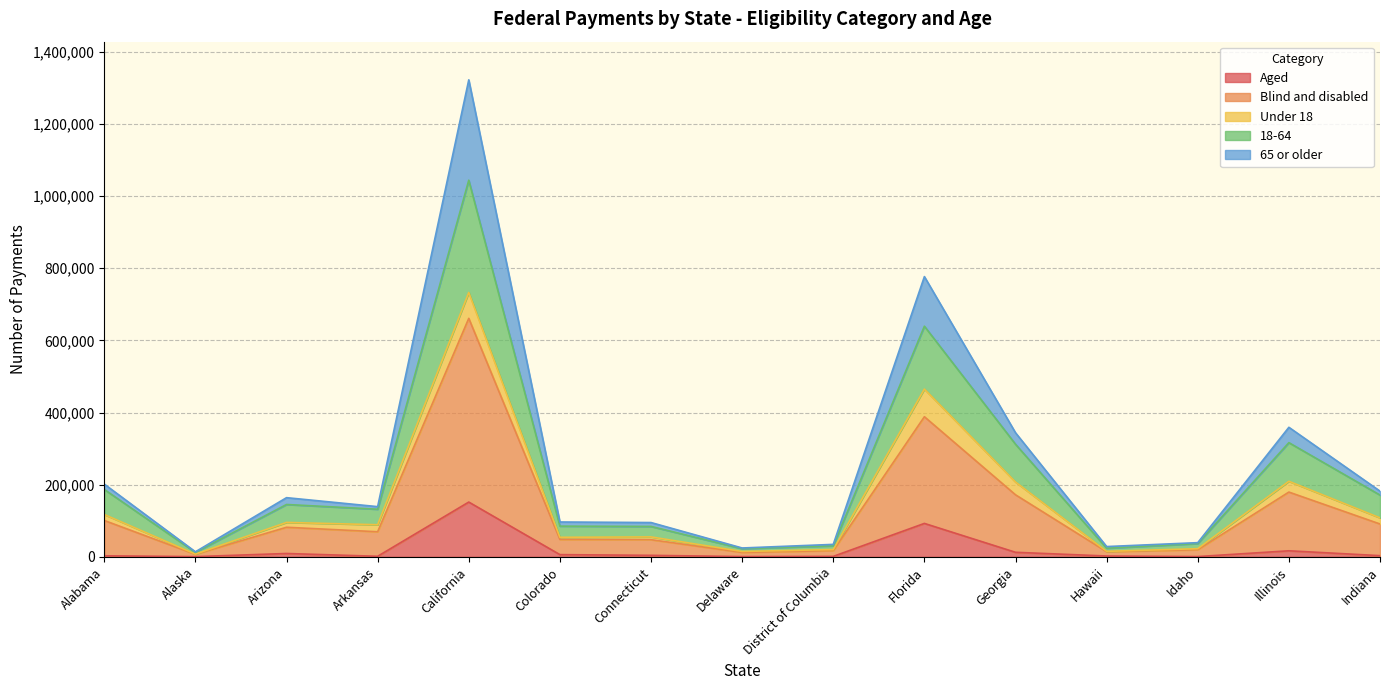

At which category does Blind and disabled reach its first local valley?

Alaska